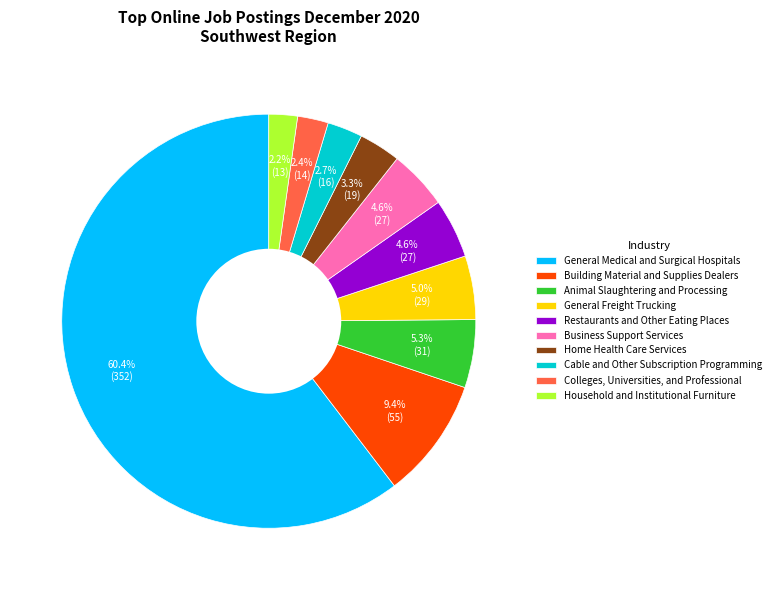

True or false: Cable and Other Subscription Programming accounts for 3% of the total.

True